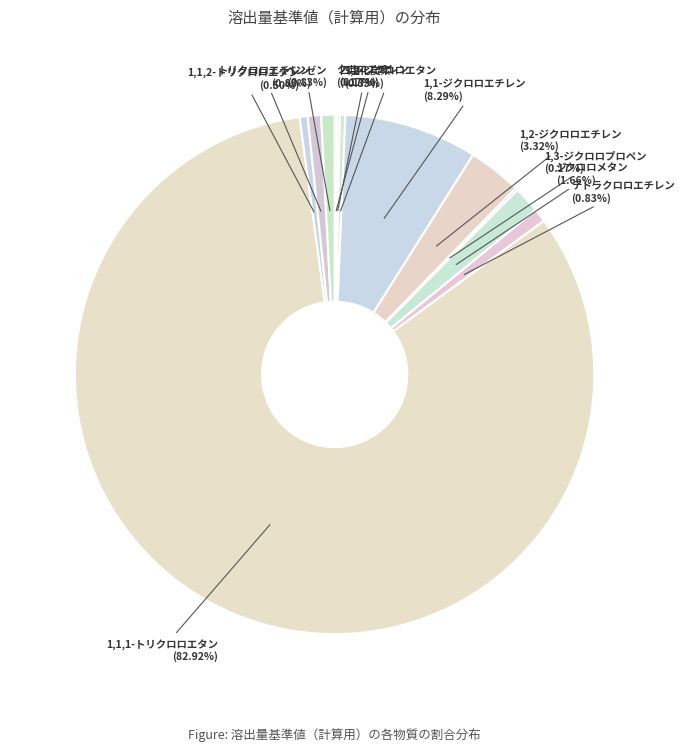

Is there a majority slice in this chart?

Yes